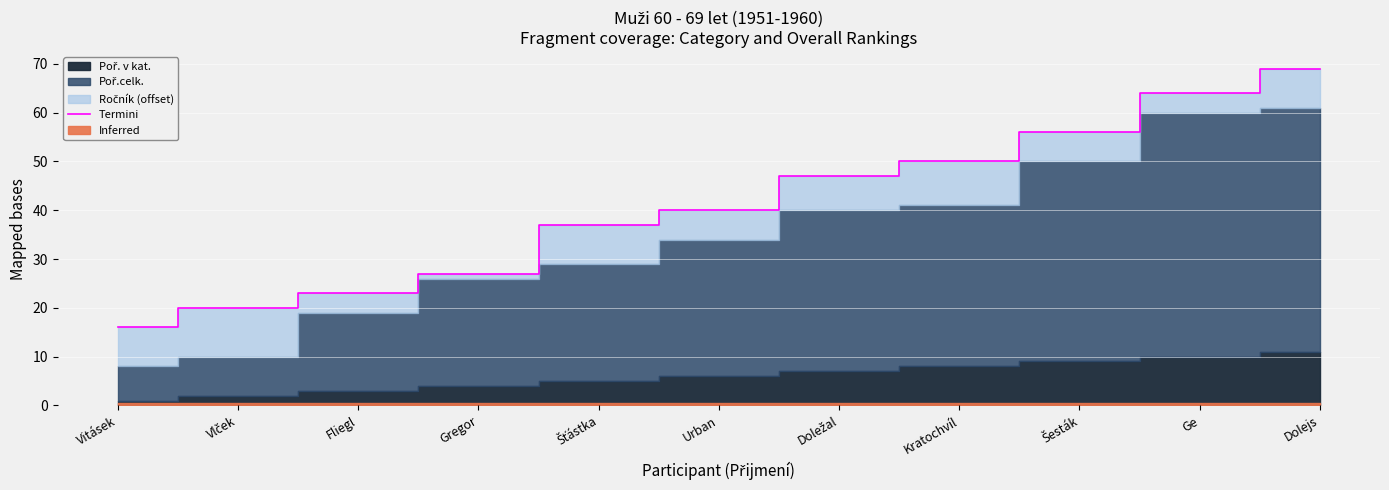

What is the difference between the maximum and second lowest values?

49